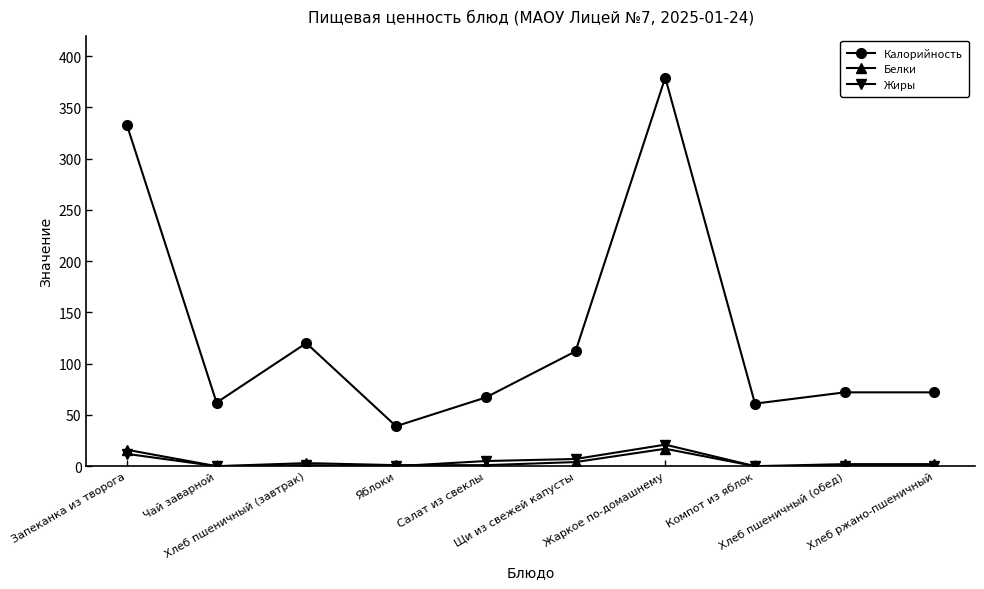

What is the difference between the Белки values at Запеканка из творога and Хлеб ржано-пшеничный?

14